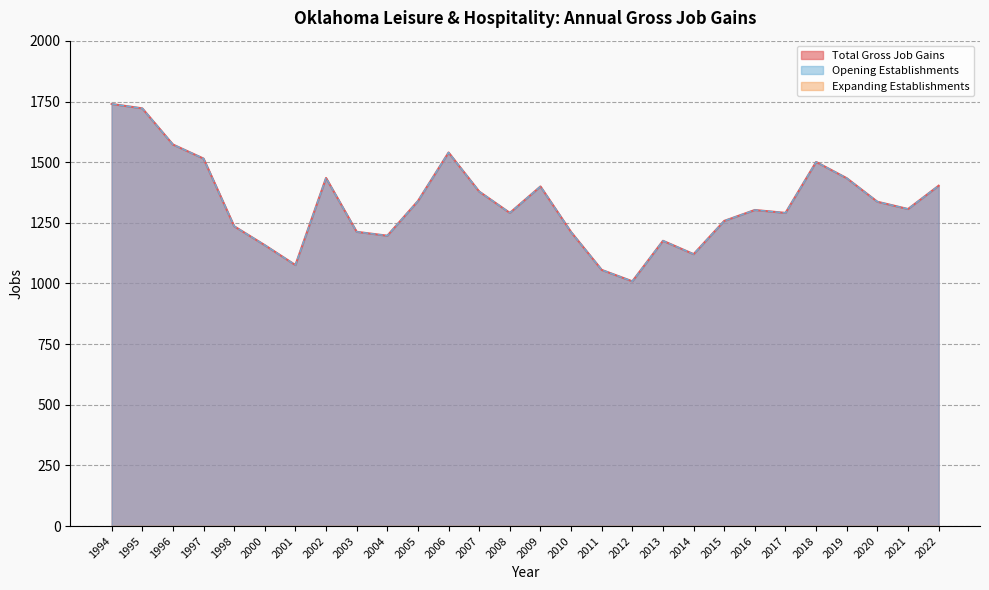

True or false: Total Gross Job Gains has more than 0 interior local peaks.

True